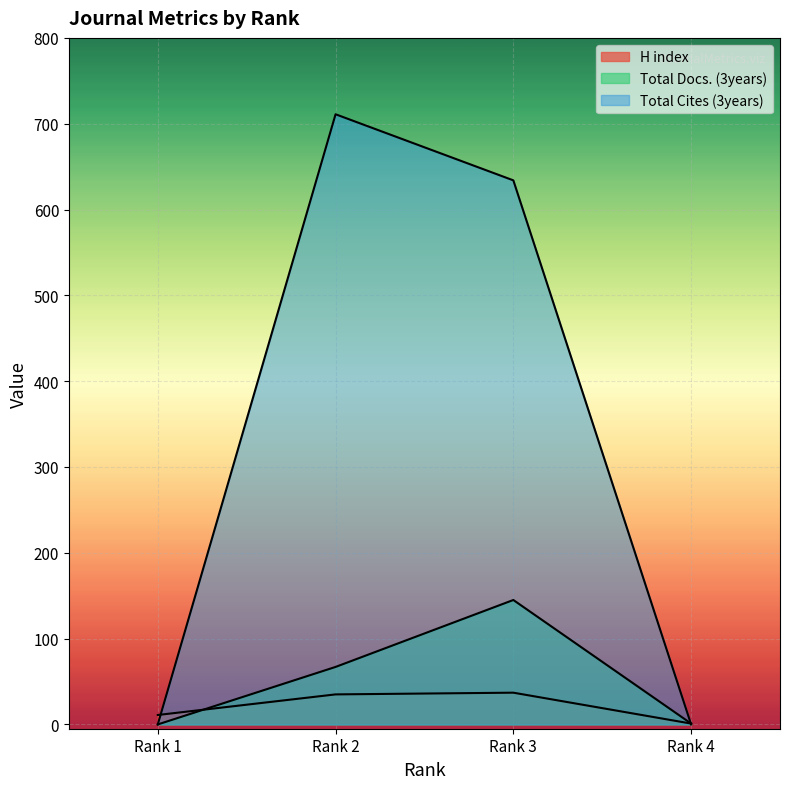

Reading right to left, list all the values displayed in this chart.

H index: Rank 4=1	Rank 3=37	Rank 2=35	Rank 1=11
Total Docs. (3years): Rank 4=1	Rank 3=145	Rank 2=67	Rank 1=0
Total Cites (3years): Rank 4=0	Rank 3=634	Rank 2=711	Rank 1=0